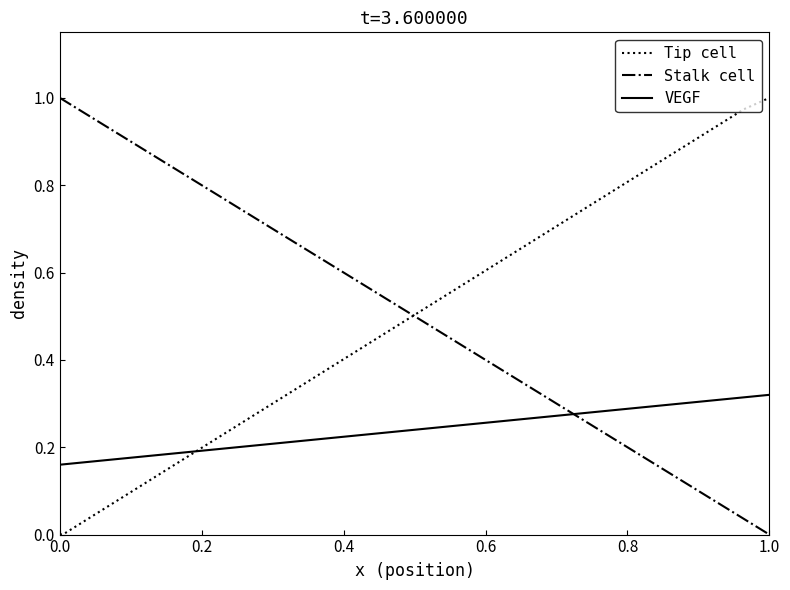

How many times do Tip cell and Stalk cell cross each other?

1